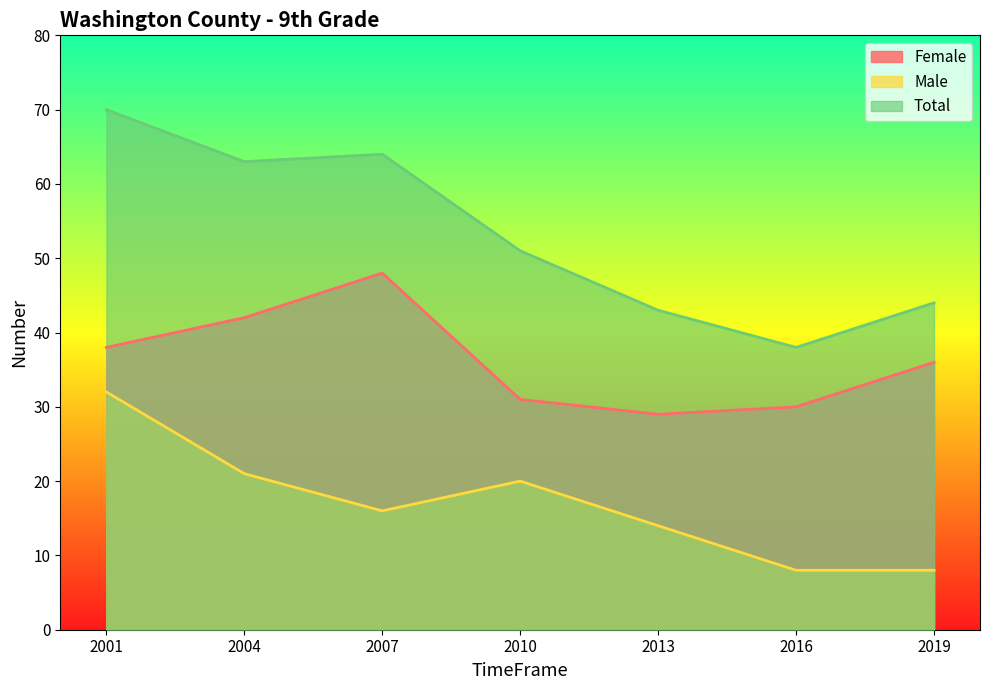

Count the number of data series in this chart.

3